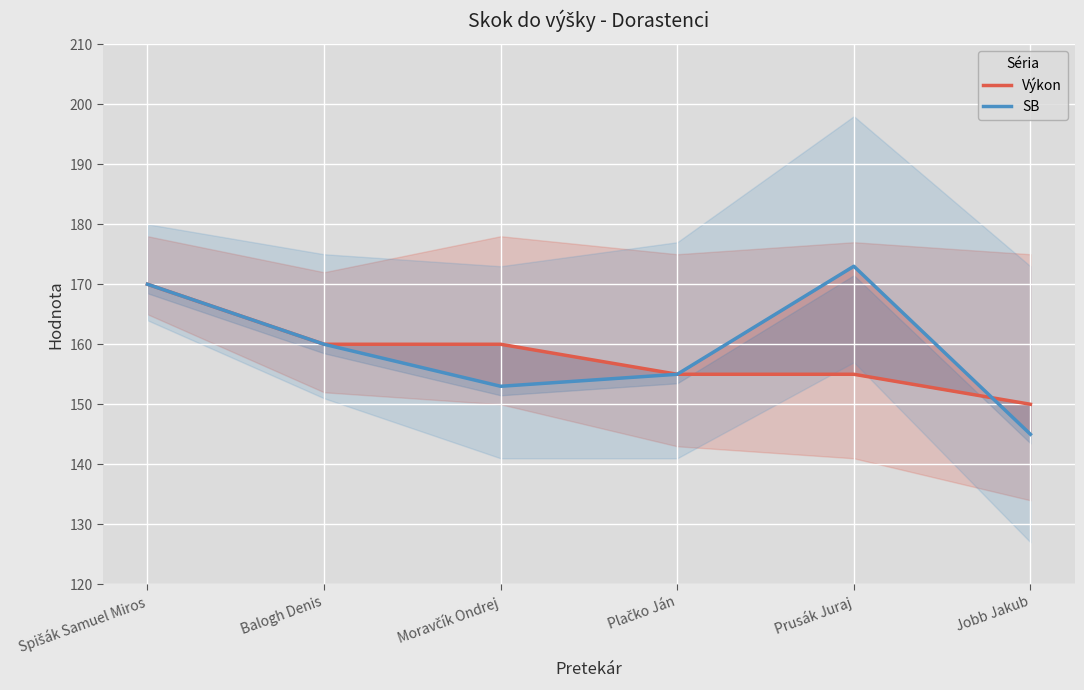

How many interior local valleys does the SB series have?

1